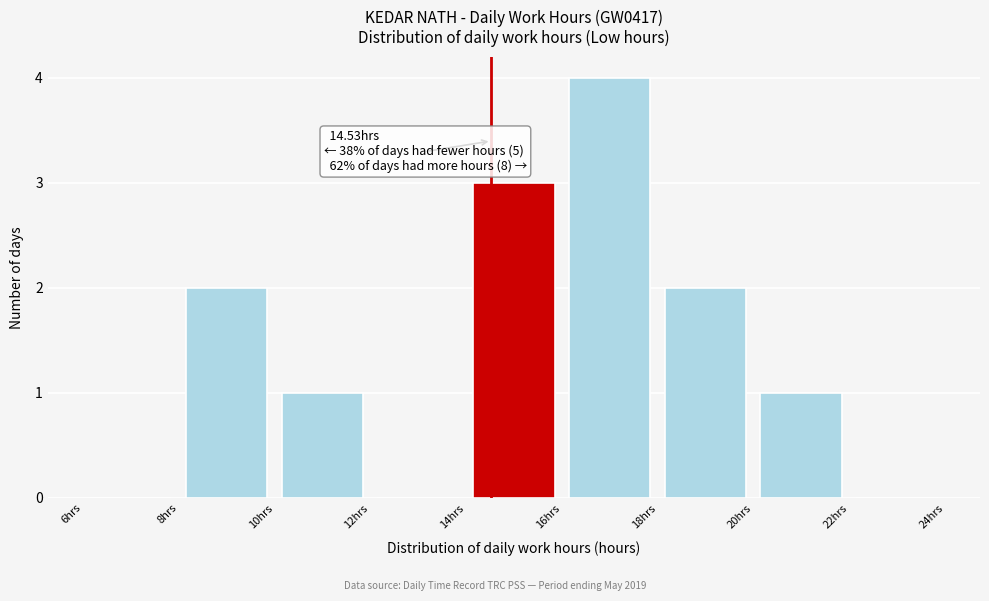

Which range on the x-axis has the tallest bar?

16 to 18